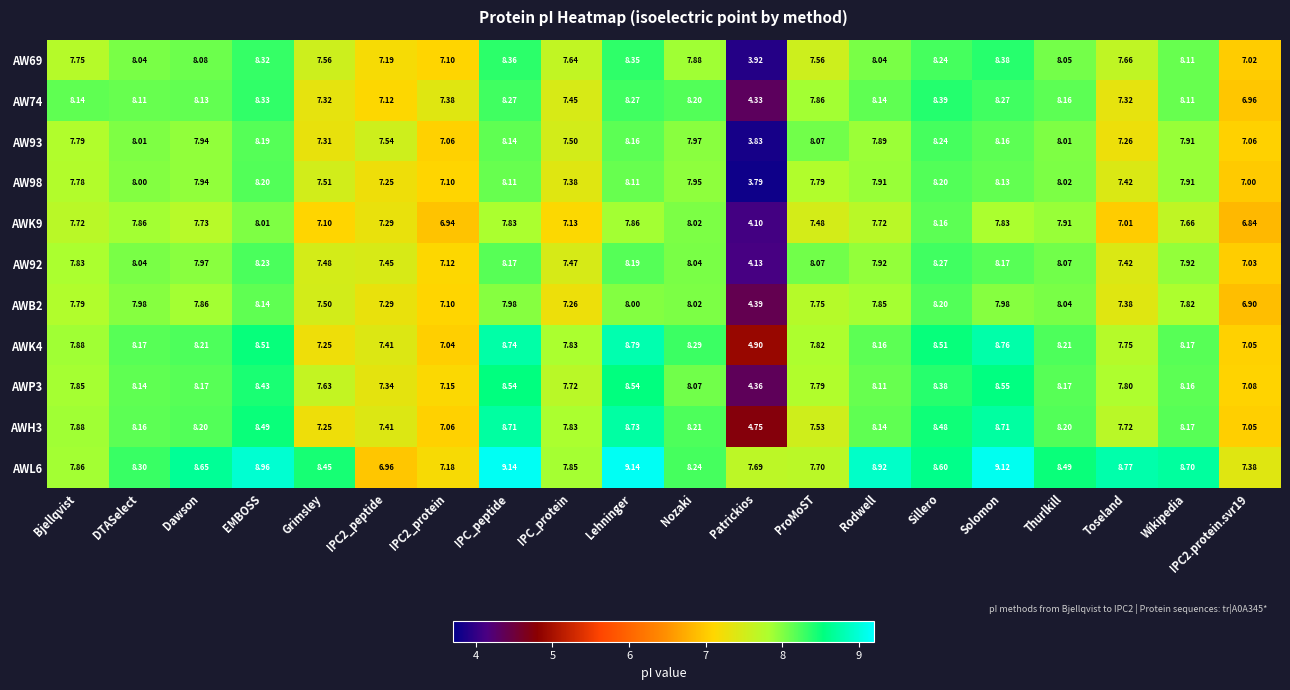

At which label does AW69 first exceed 8?

DTASelect